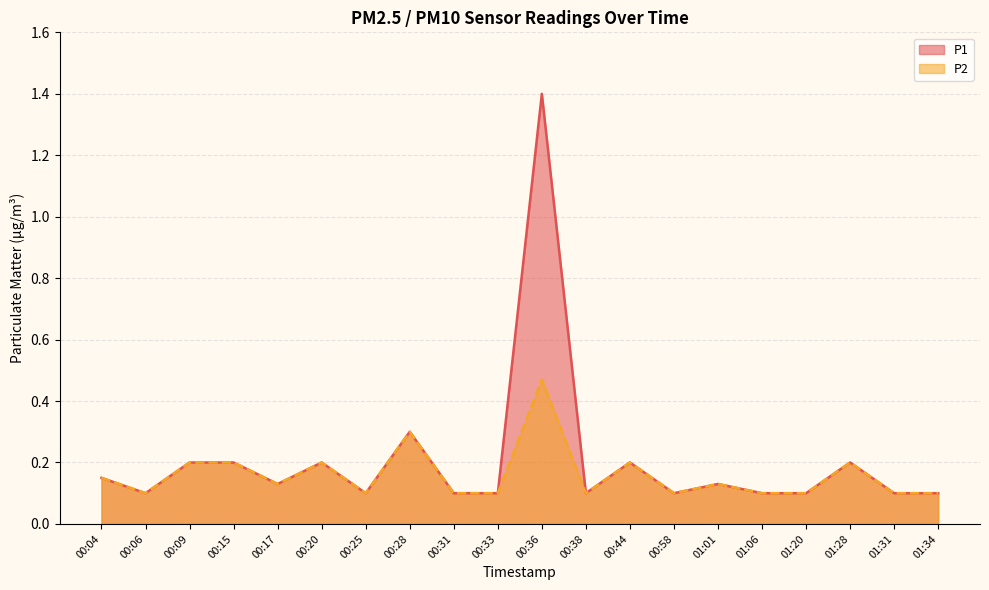

Is it true that P1 equals 0.1 at 01:34?

True